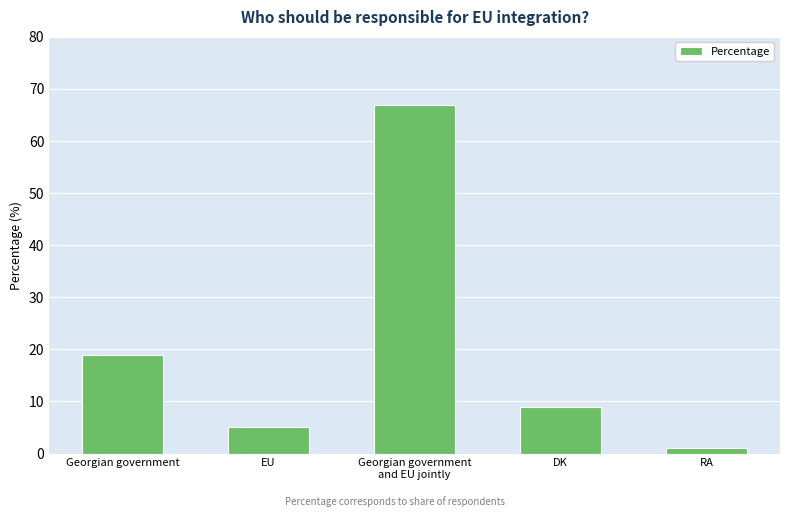

Reading left to right, extract all data points from this chart.

Georgian government=19	EU=5	Georgian government
and EU jointly=67	DK=9	RA=1